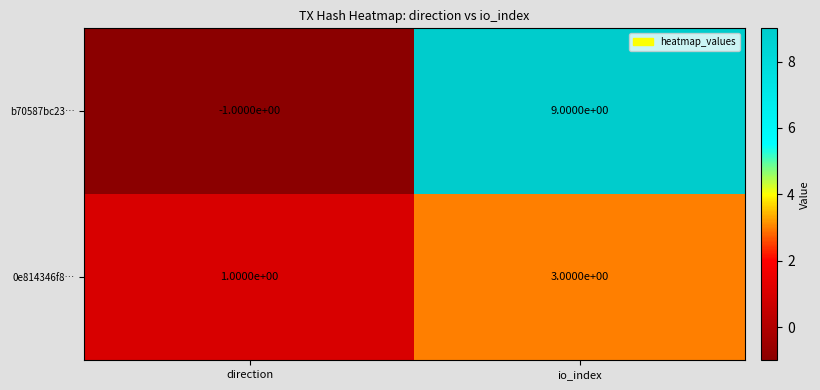

How many series are shown in this chart?

2